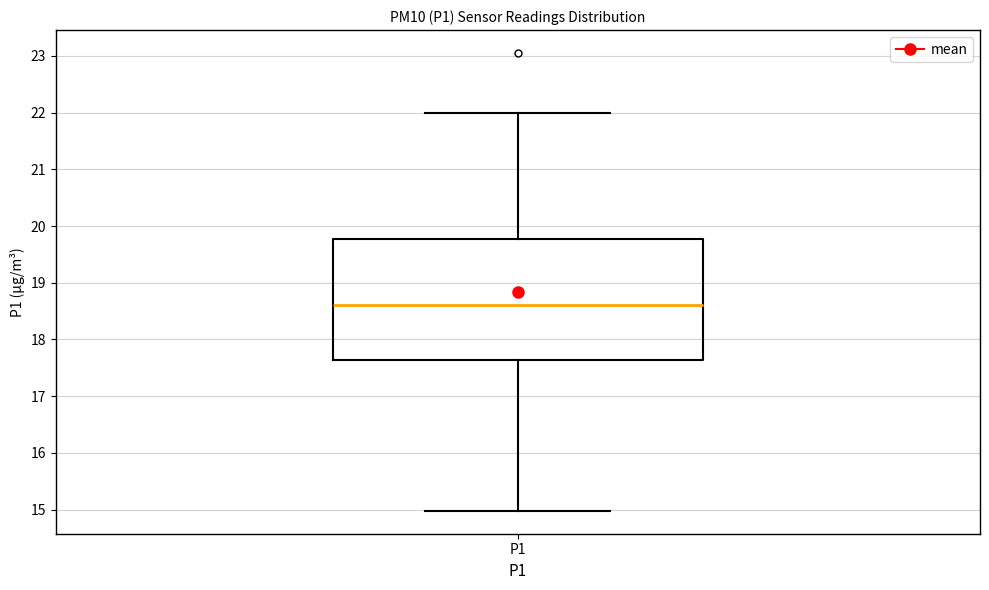

Where does the lower whisker of the box for P1 end on the y-axis? The values are not printed on the chart, so give them approximately, as read against the axis.

15.0